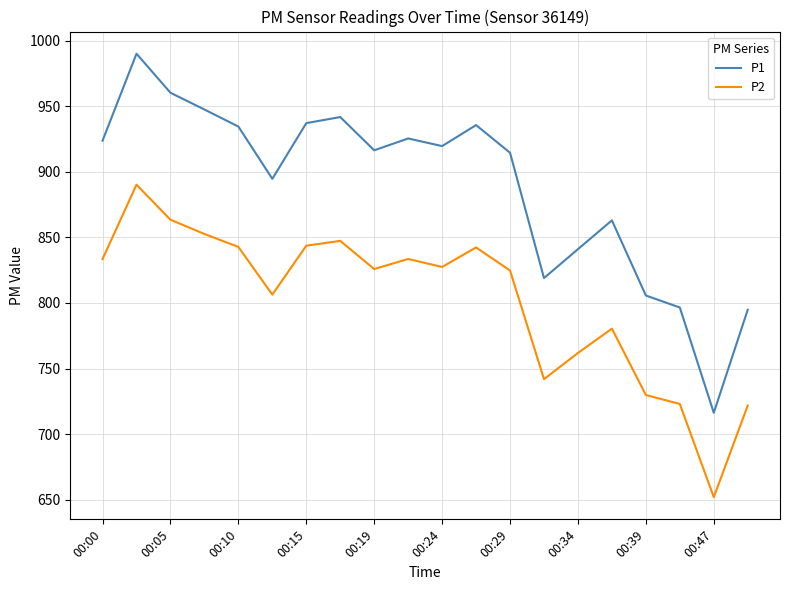

In P2, how many points are lower than both neighbors (excluding endpoints)?

5